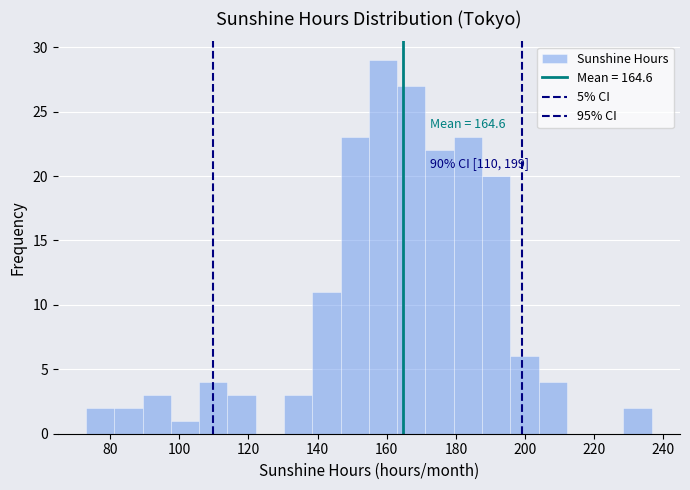

Over which range of the x-axis is the bar tallest?

154 to 164